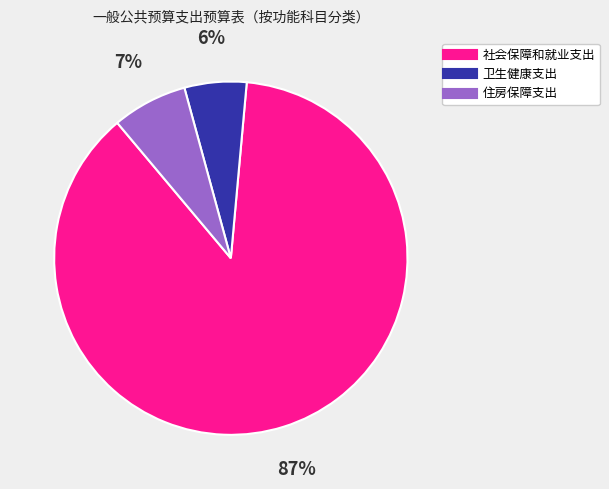

Does 卫生健康支出 represent more than half of the total?

No